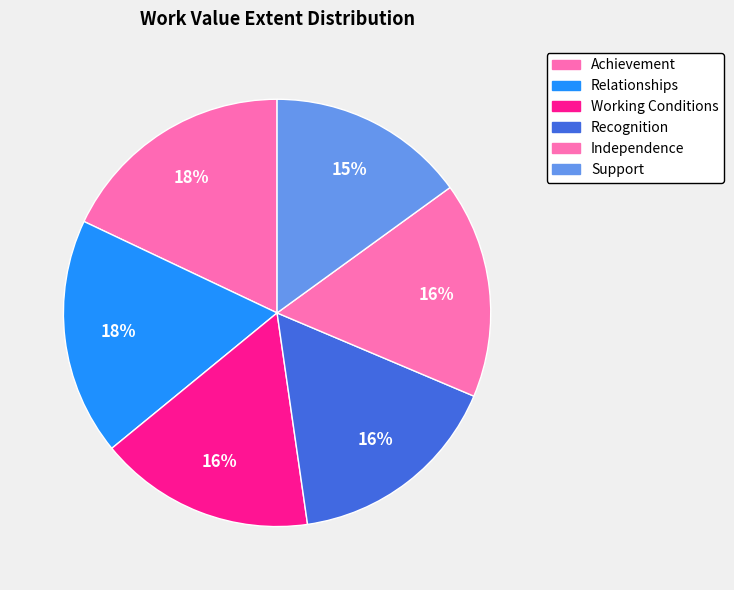

True or false: Recognition accounts for 5% of the total.

False